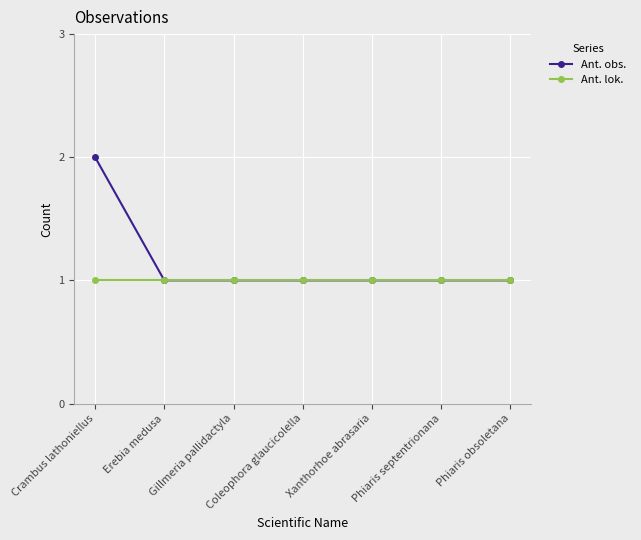

Rank the series by their maximum value, from highest to lowest.

Ant. obs., Ant. lok.